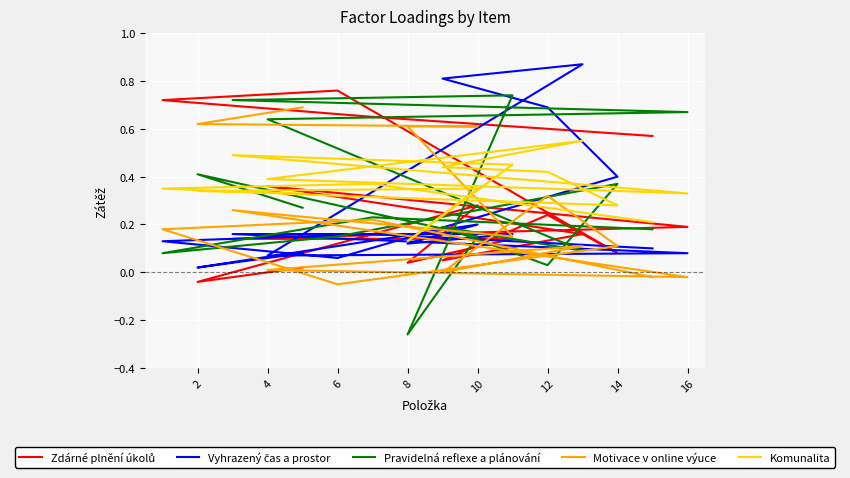

At which category does Motivace v online výuce reach its first local peak?

2